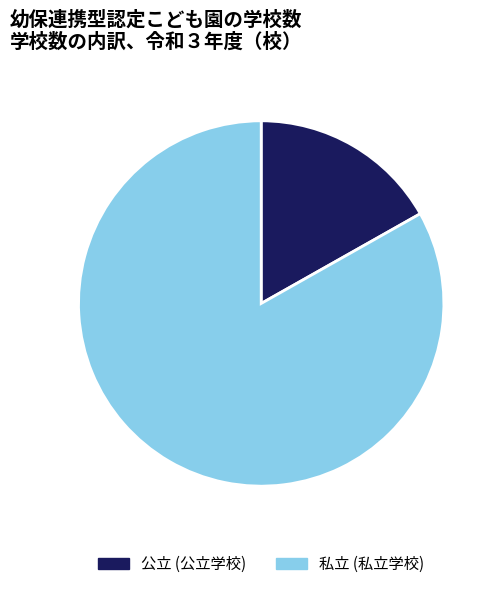

Does any single category account for the majority?

Yes